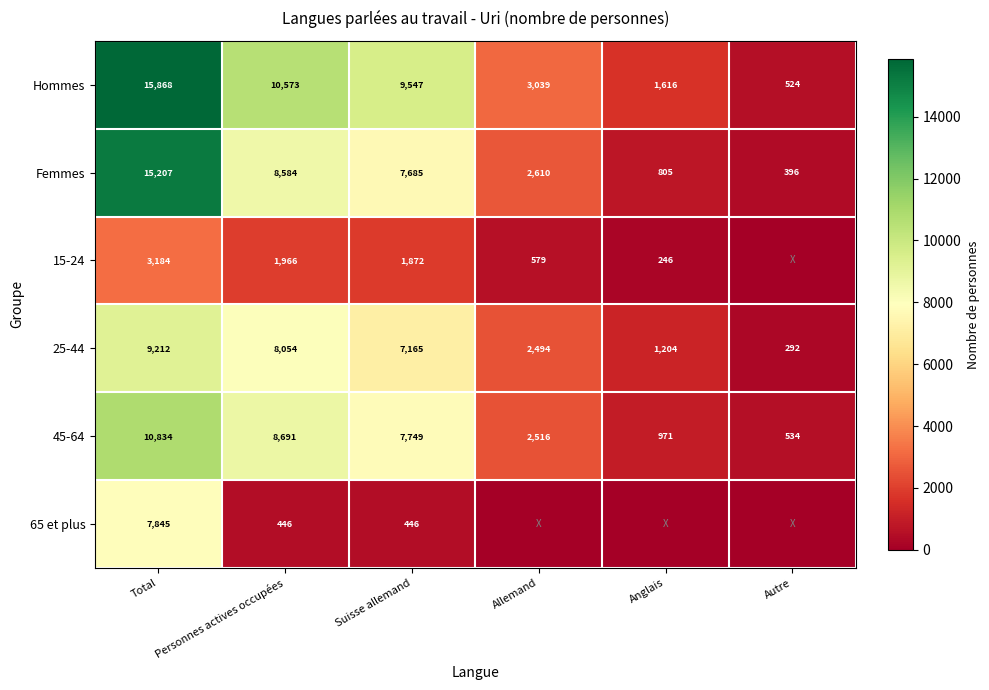

What is the difference between the maximum and minimum values in the Hommes series?

15344